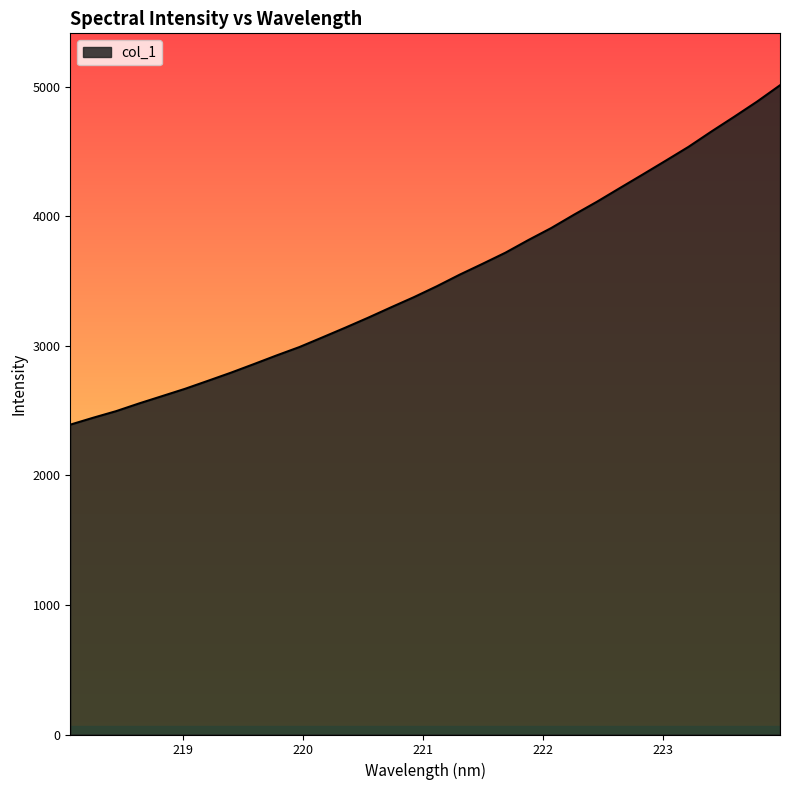

How many values are below 3460?

16